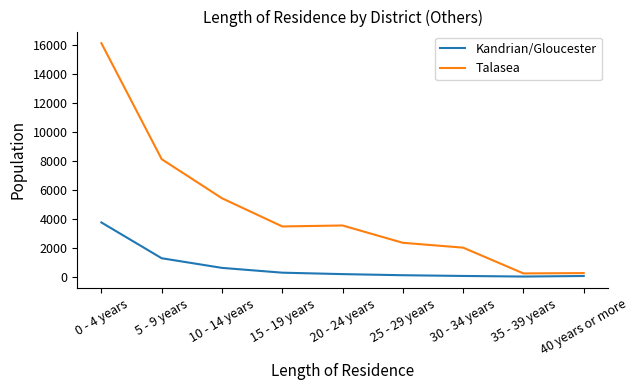

What is the spread (max minus min) of values at 20 - 24 years?

3357